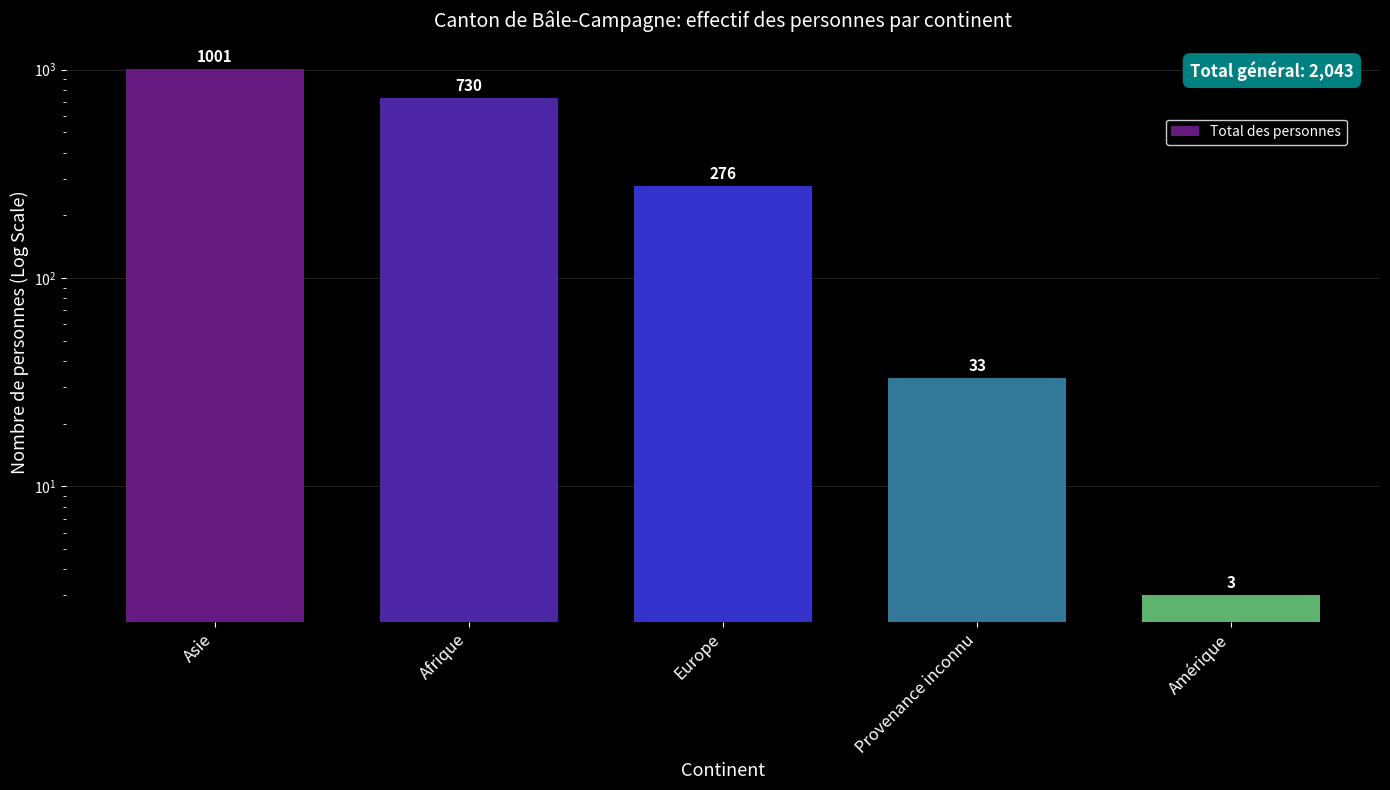

What is the change in value from Afrique to Europe?

-454